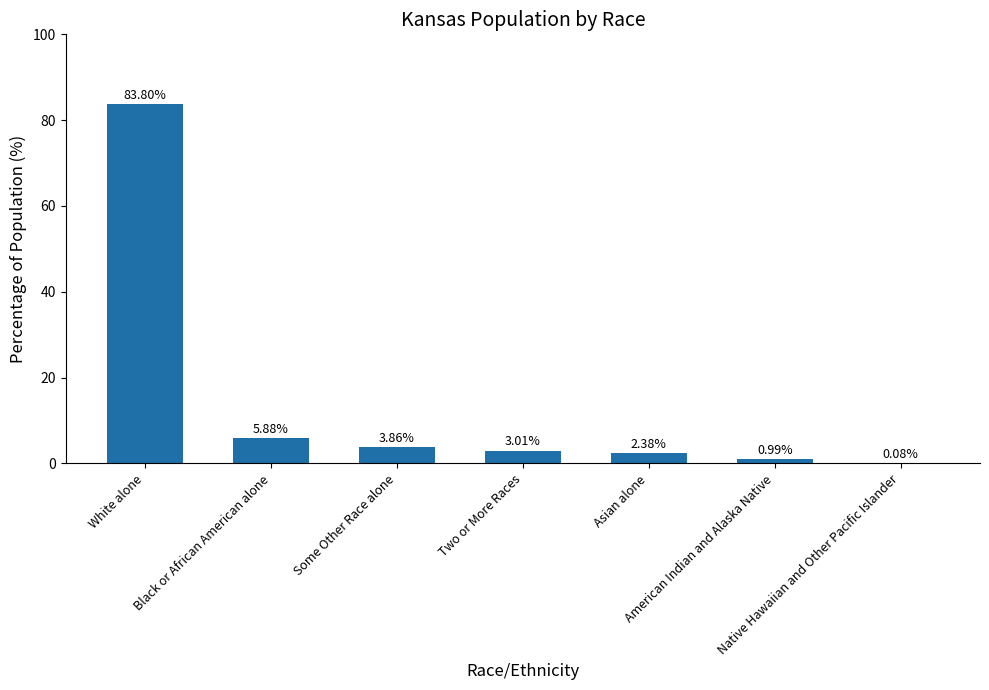

What is the sum of all values?

100.0